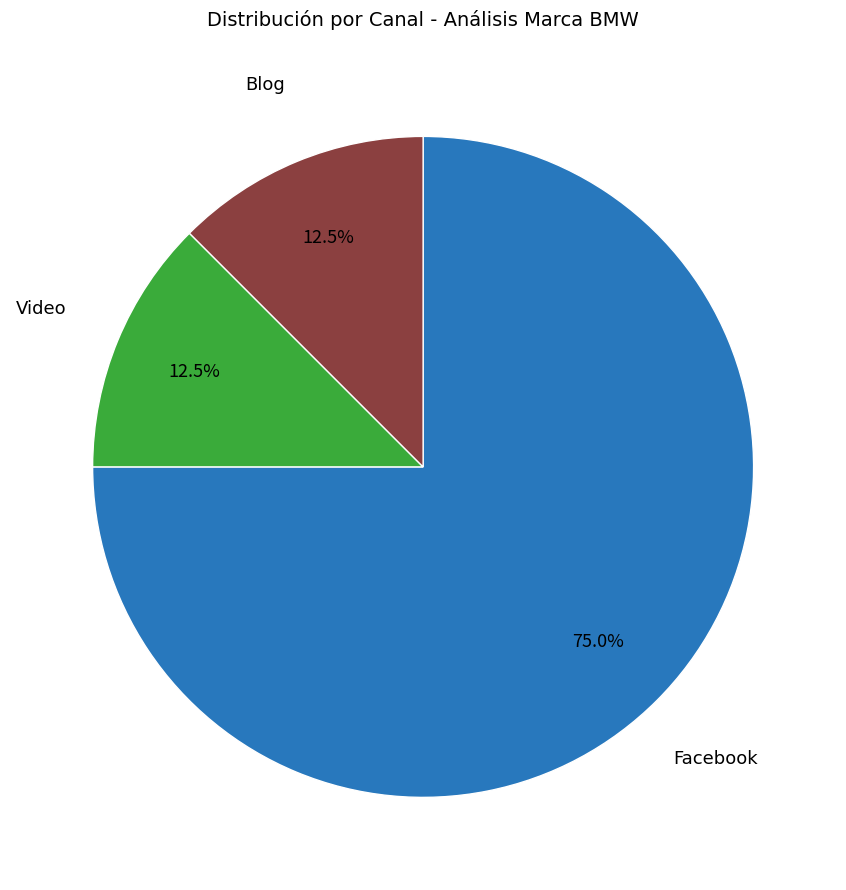

Count the number of slices in the pie.

3